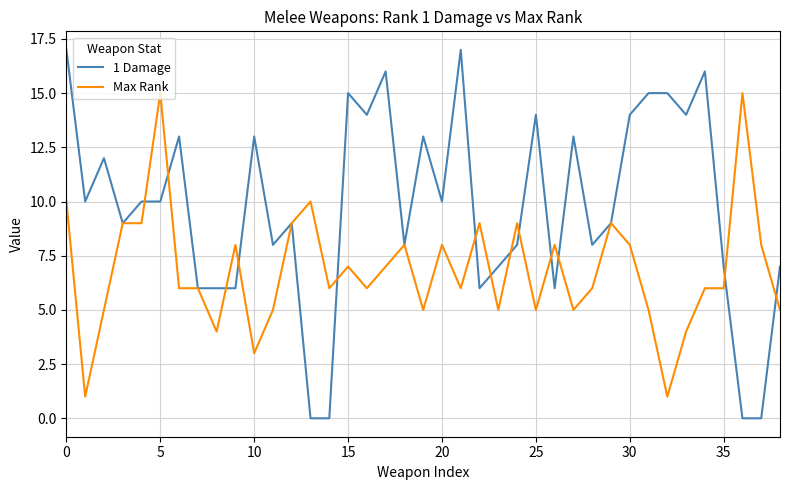

Which series has the largest total across all categories?

1 Damage